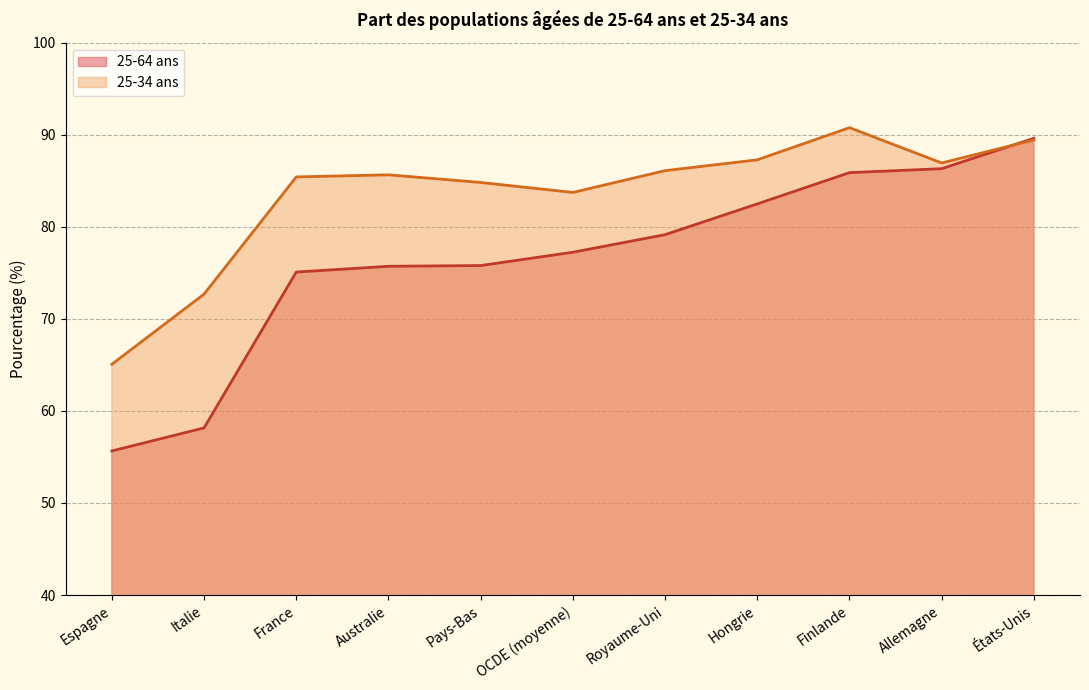

How many times do 25-34 ans and 25-64 ans cross each other?

1